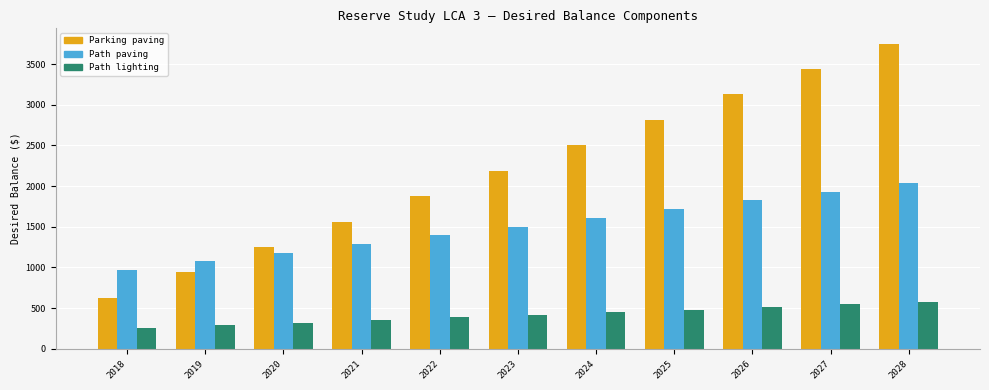

How many series are shown in this chart?

3